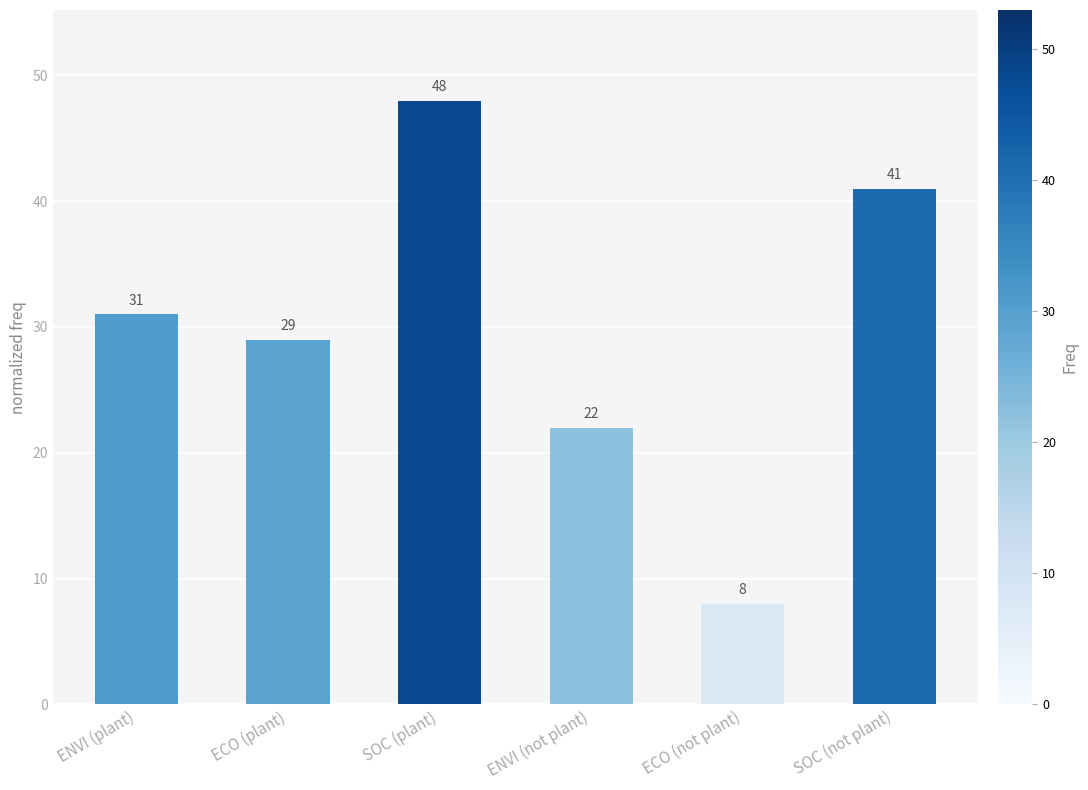

True or false: the data shows 8 at ECO (not plant).

True